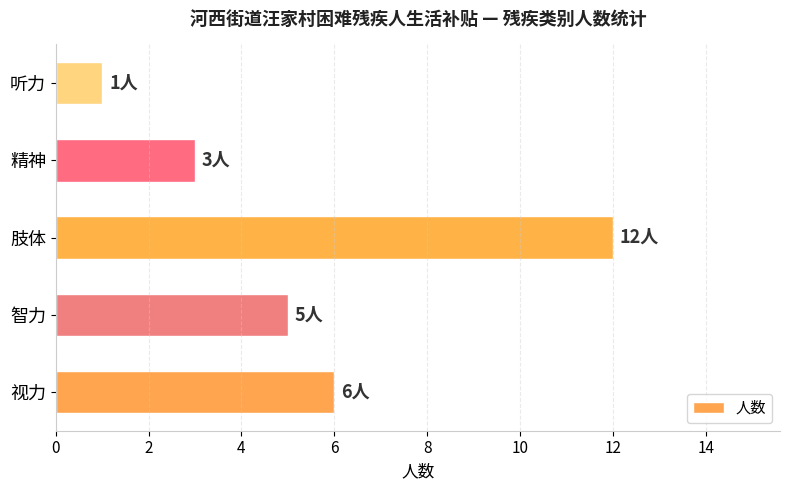

Does the chart contain any negative values?

No